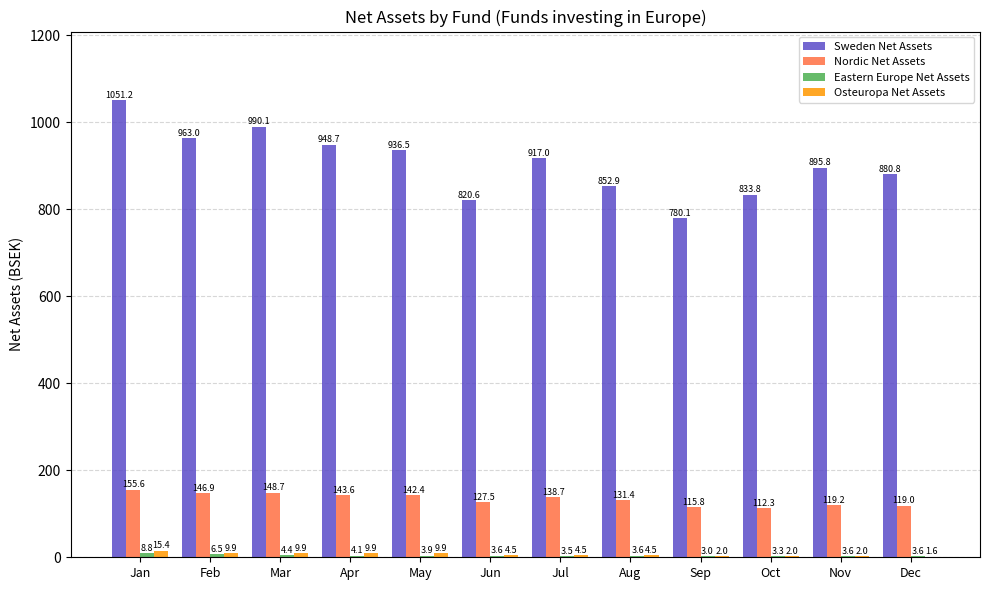

The Nordic Net Assets series shows 115.8 at Sep. True or false?

True